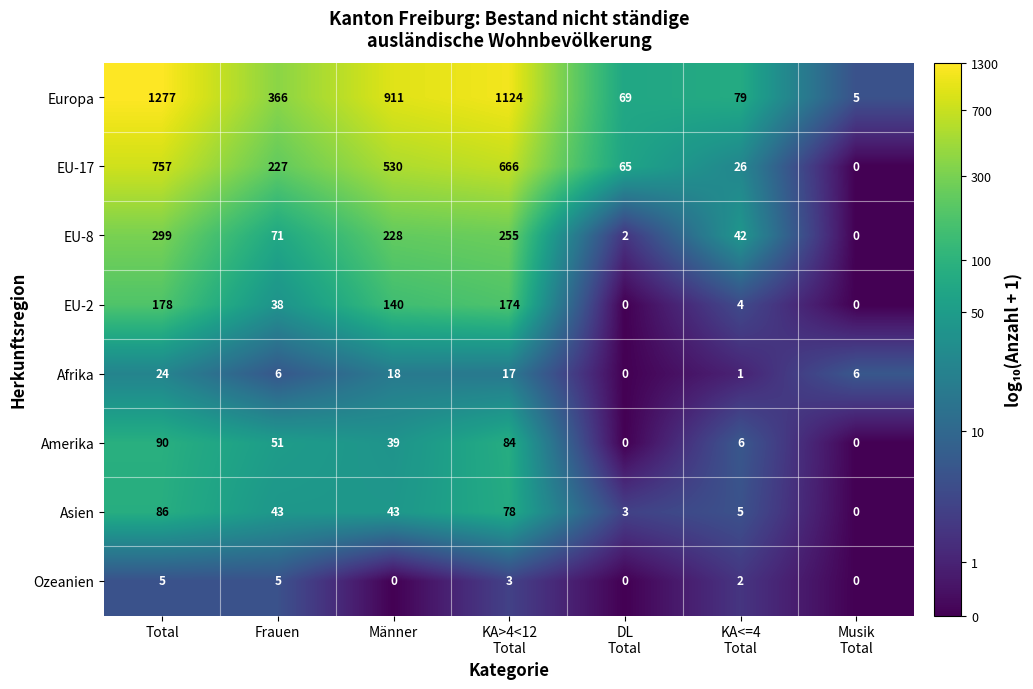

At Total, list the series in order from largest to smallest.

Europa, EU-17, EU-8, EU-2, Amerika, Asien, Afrika, Ozeanien